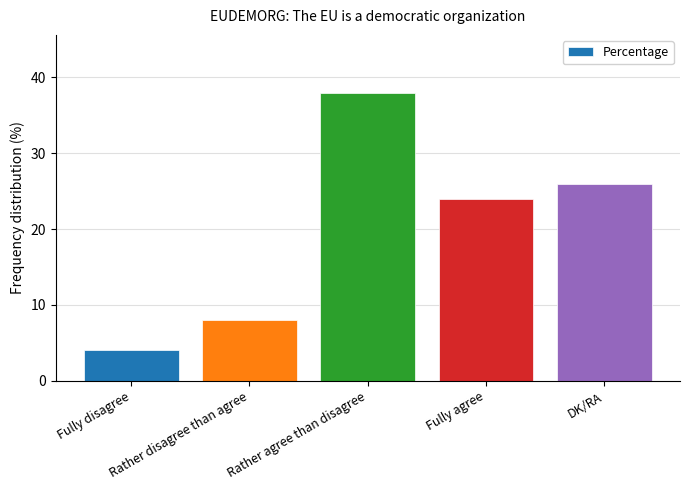

Reading left to right, transcribe all the data shown in this chart.

Fully disagree=4	Rather disagree than agree=8	Rather agree than disagree=38	Fully agree=24	DK/RA=26